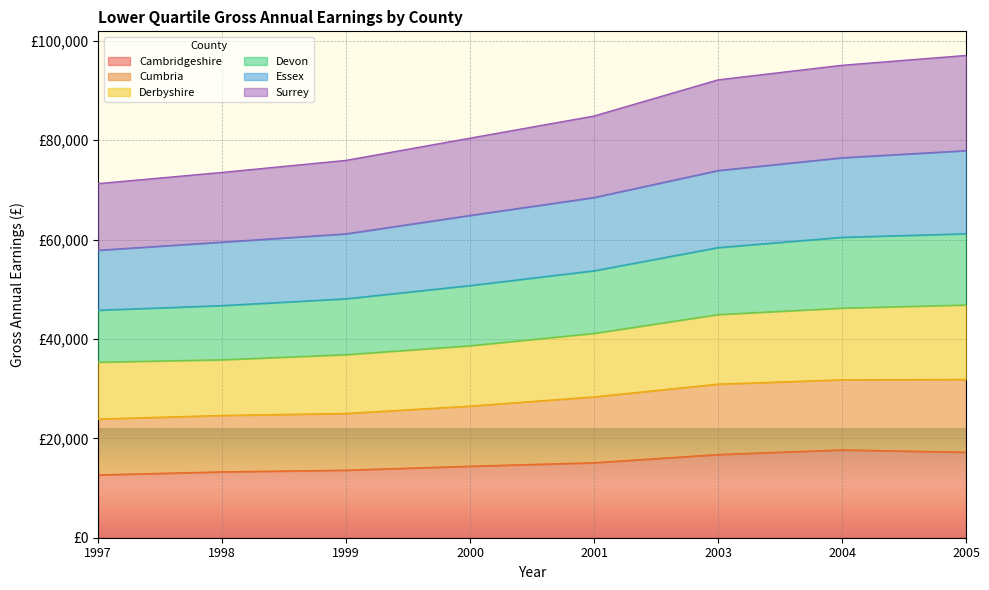

What are all the series names shown in the legend?

Cambridgeshire, Cumbria, Derbyshire, Devon, Essex, Surrey